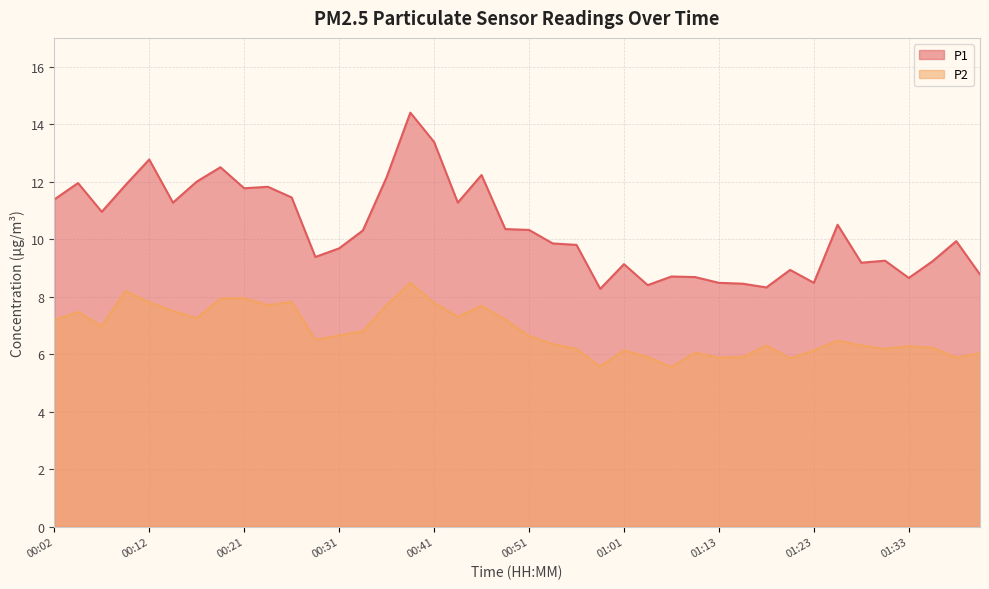

True or false: P1 has a value of 16.2 at 00:31.

False